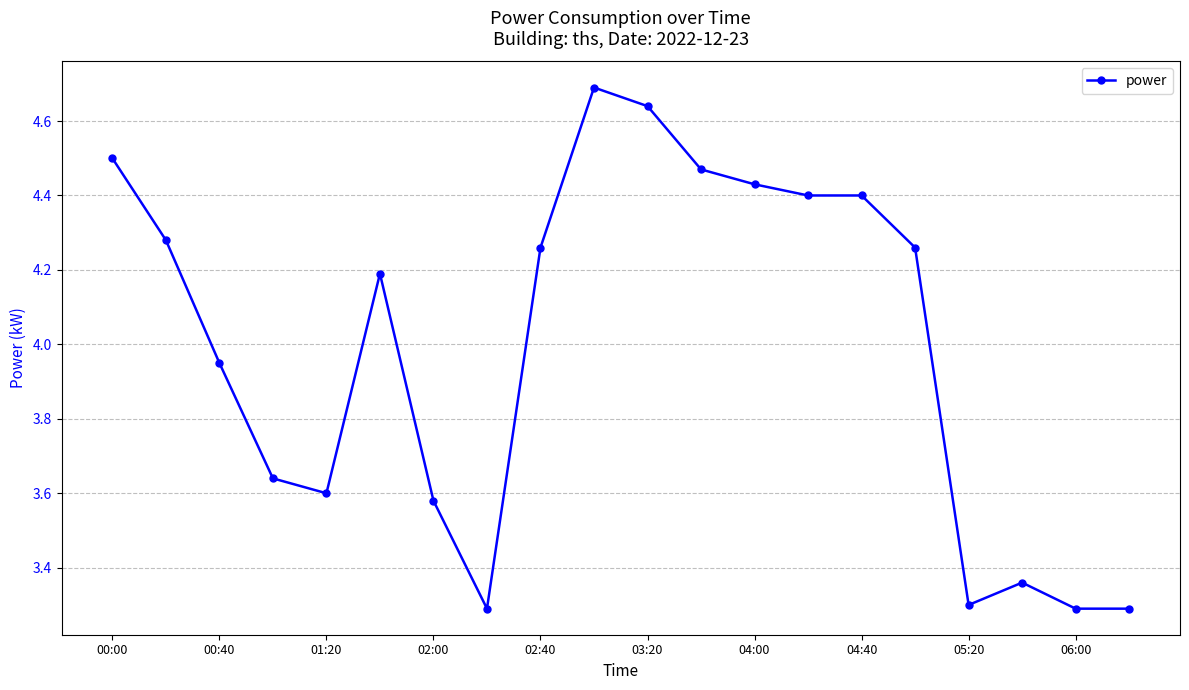

What is the sum of all values?

79.8